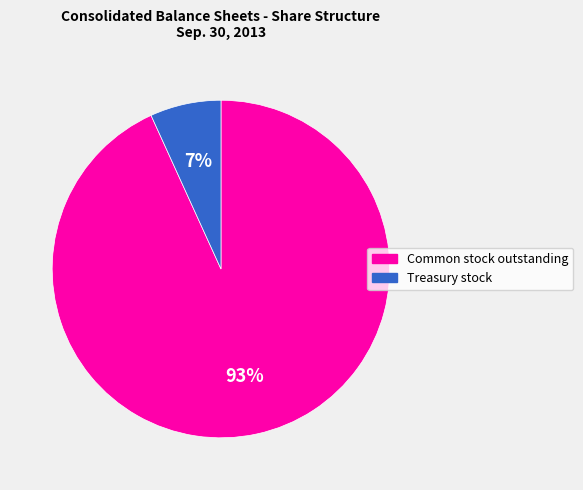

Rank the categories by value from highest to lowest.

Common stock outstanding, Treasury stock